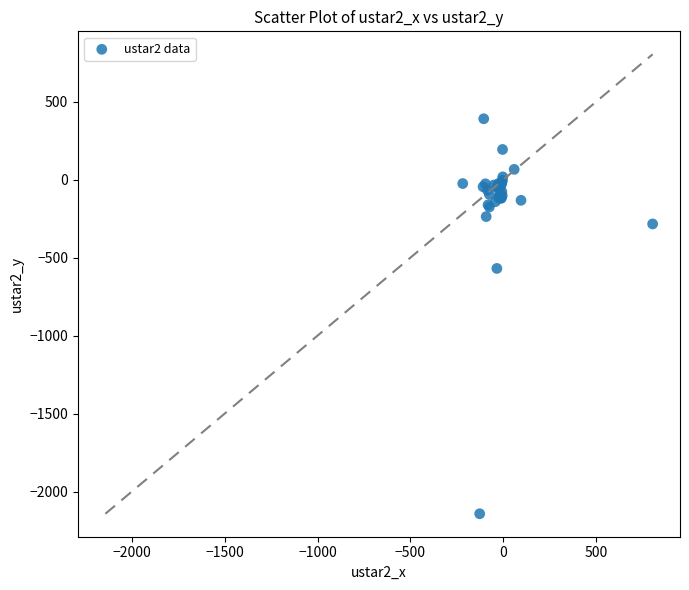

What Y value in the scatter plot is closest to -875?

-569.1